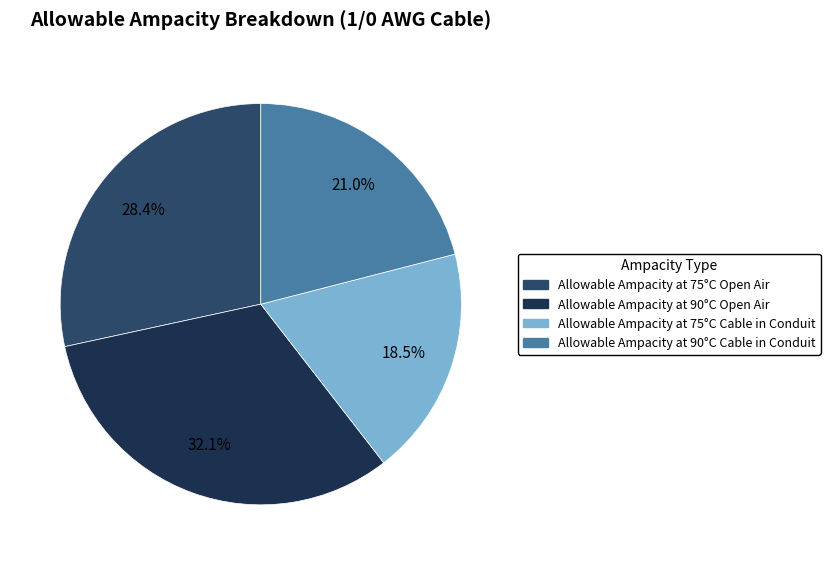

Which has a higher value, Allowable Ampacity at 75°C Cable in Conduit or Allowable Ampacity at 90°C Open Air?

Allowable Ampacity at 90°C Open Air